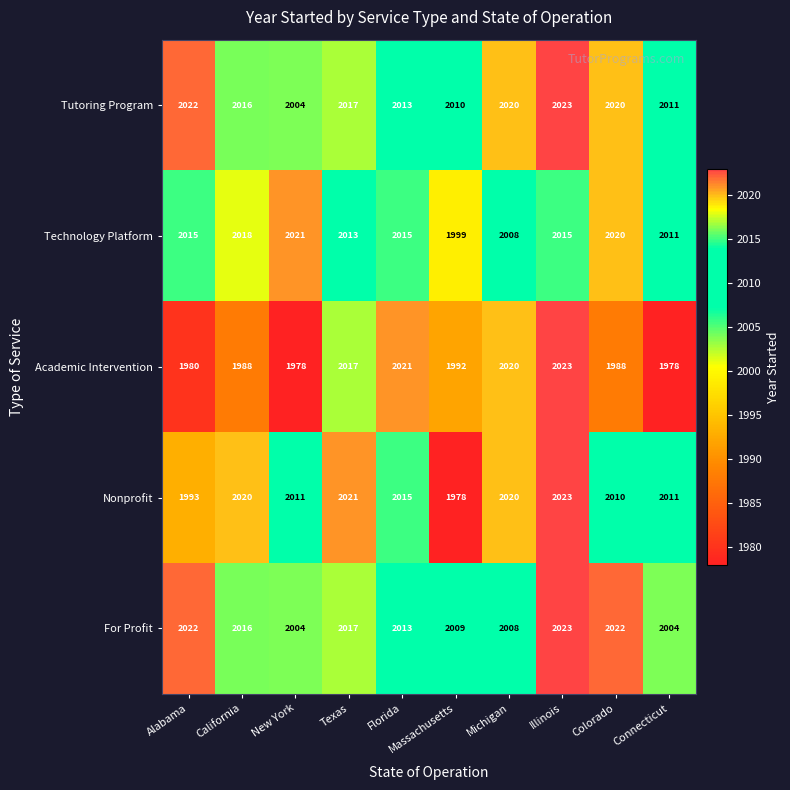

What is the minimum value shown in the chart?

1978